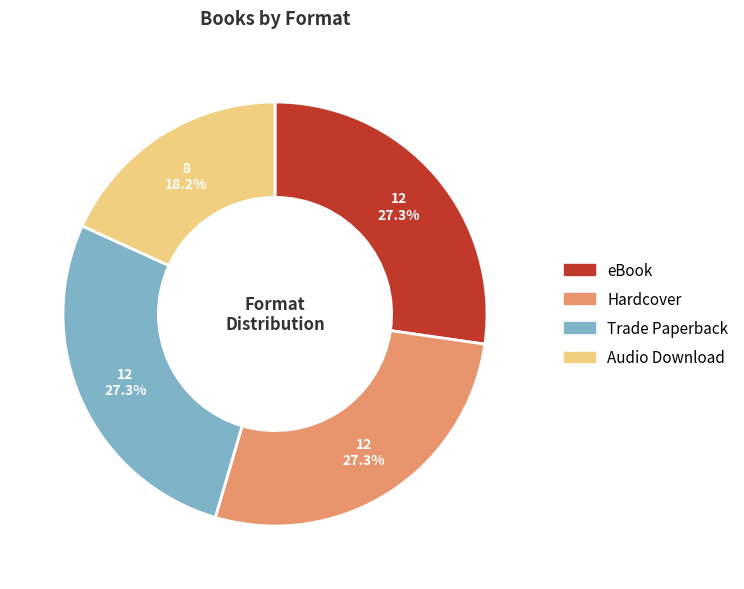

Is there a majority slice in this chart?

No